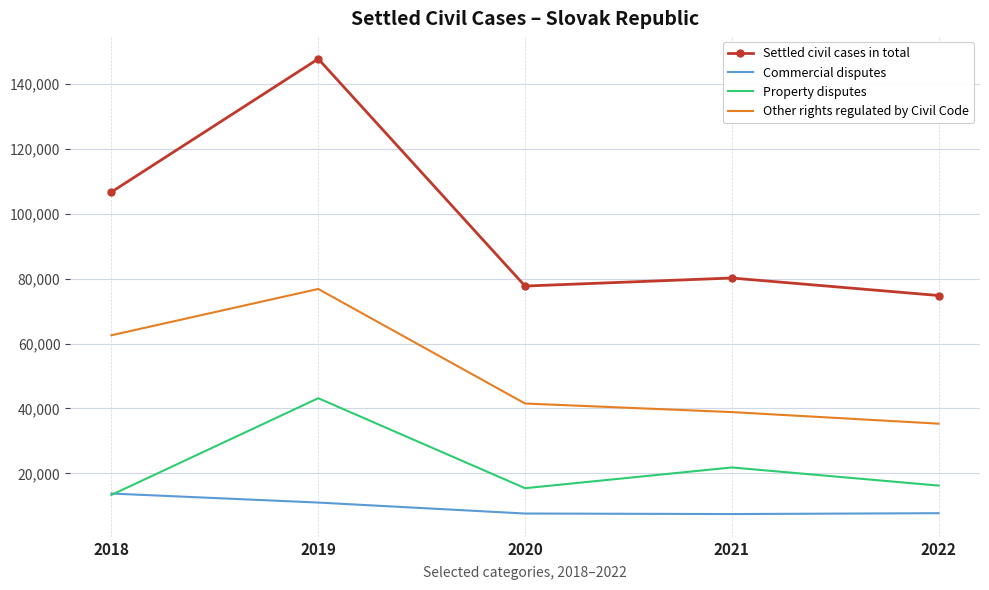

At which label does Settled civil cases in total first exceed 80229?

2018